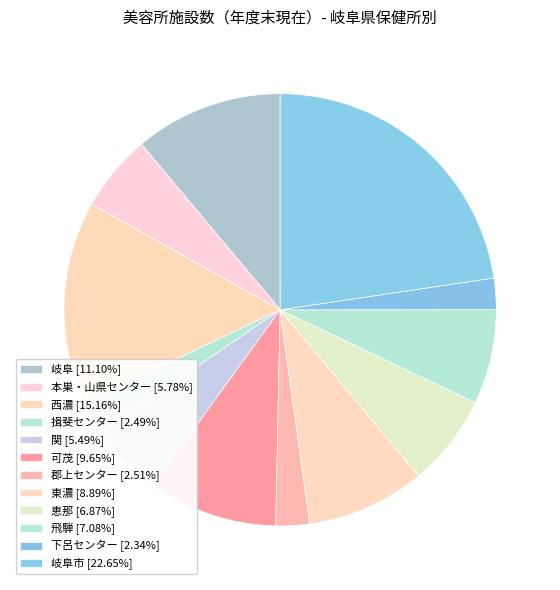

Rank the categories by value from lowest to highest.

下呂センター, 揖斐センター, 郡上センター, 関, 本巣・山県センター, 恵那, 飛騨, 東濃, 可茂, 岐阜, 西濃, 岐阜市